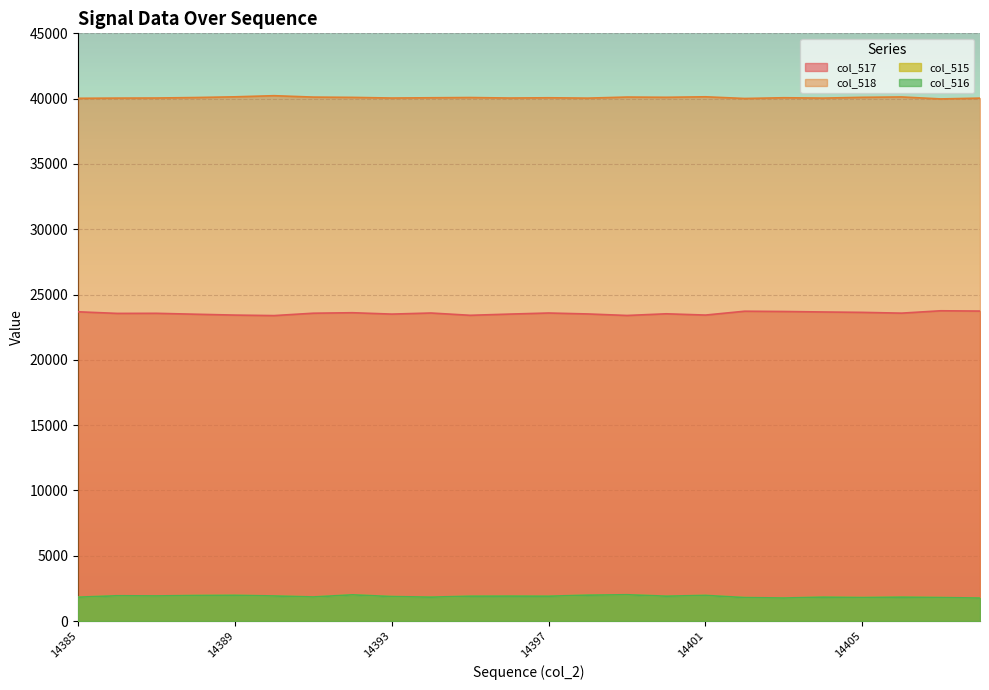

True or false: col_516 has a value of 1798 at 14402.

True